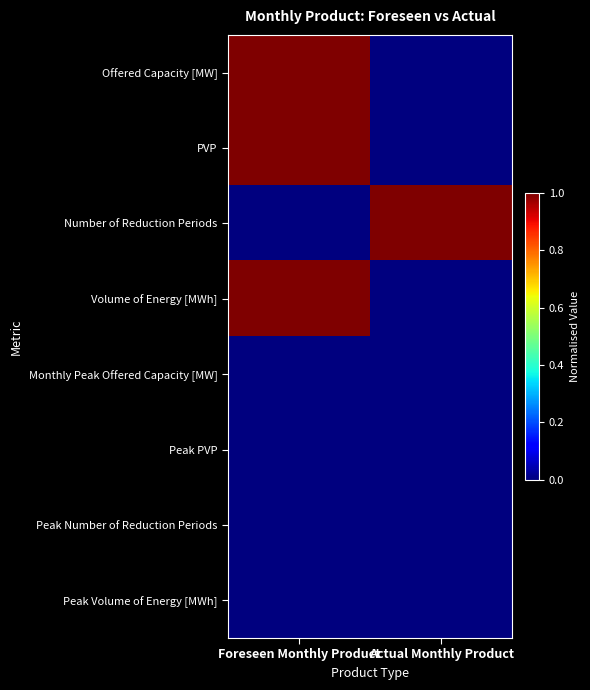

Reading left to right, what are all the values shown in this chart?

Offered Capacity [MW]: Foreseen Monthly Product=1	Actual Monthly Product=0
PVP: Foreseen Monthly Product=1	Actual Monthly Product=0
Number of Reduction Periods: Foreseen Monthly Product=0	Actual Monthly Product=1
Volume of Energy [MWh]: Foreseen Monthly Product=1	Actual Monthly Product=0
Monthly Peak Offered Capacity [MW]: Foreseen Monthly Product=0	Actual Monthly Product=0
Peak PVP: Foreseen Monthly Product=0	Actual Monthly Product=0
Peak Number of Reduction Periods: Foreseen Monthly Product=0	Actual Monthly Product=0
Peak Volume of Energy [MWh]: Foreseen Monthly Product=0	Actual Monthly Product=0